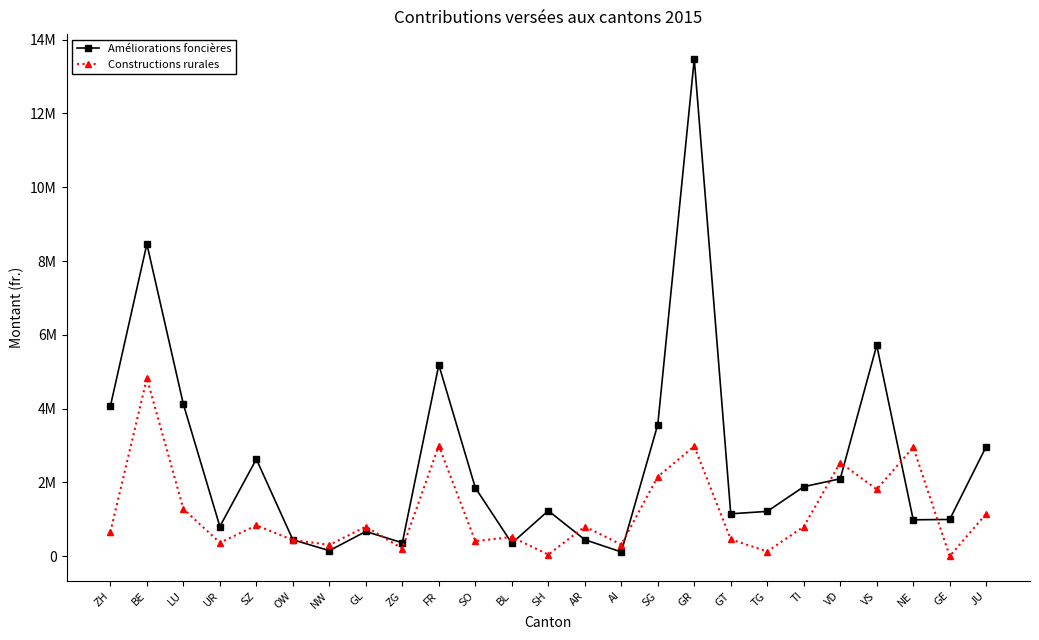

After their last crossing, which series has the higher values: Constructions rurales or Améliorations foncières?

Améliorations foncières